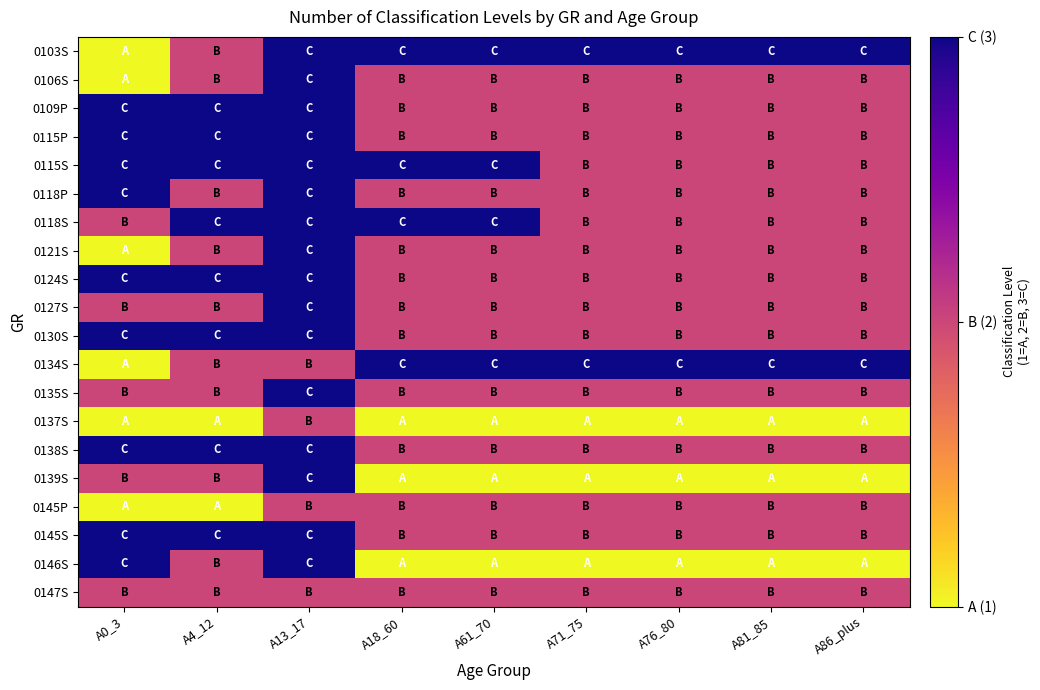

Rank the series by their maximum value, from highest to lowest.

0103S, 0106S, 0109P, 0115P, 0115S, 0118P, 0118S, 0121S, 0124S, 0127S, 0130S, 0134S, 0135S, 0138S, 0139S, 0145S, 0146S, 0137S, 0145P, 0147S